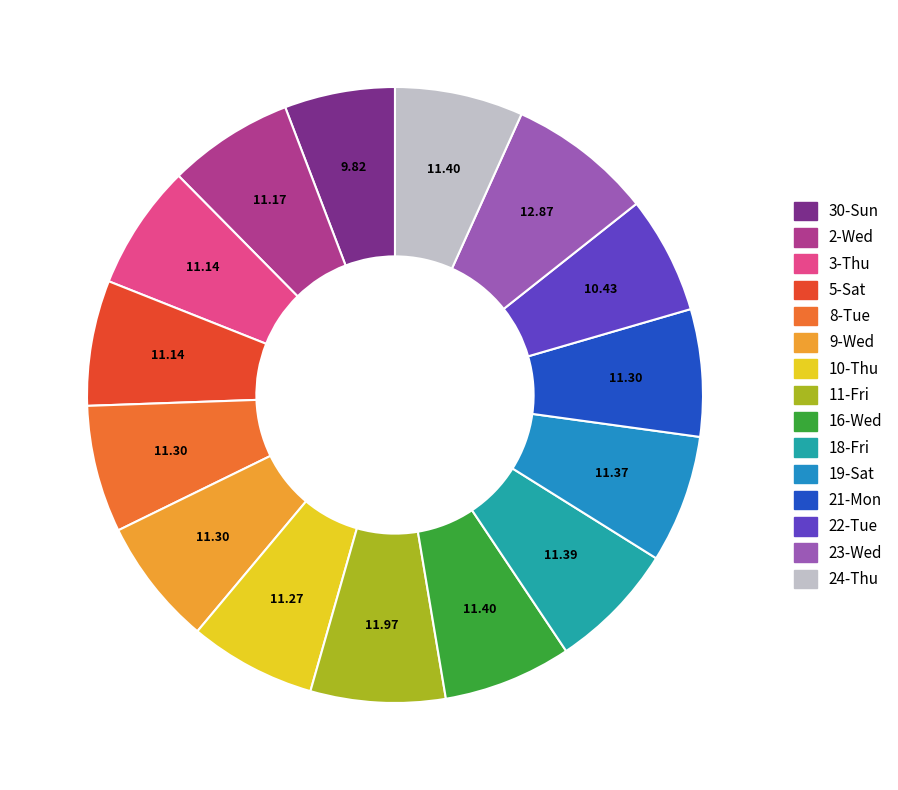

What is the ratio of the value at 16-Wed to the value at 8-Tue?

1.0